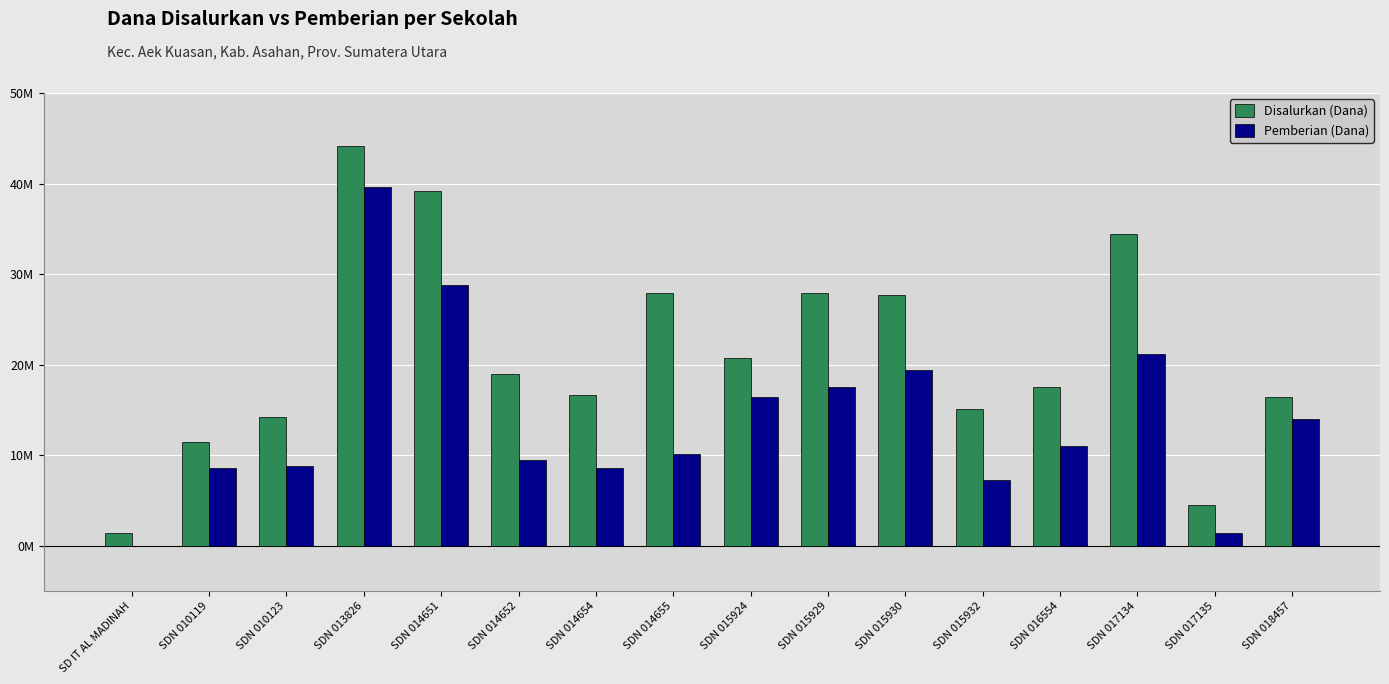

The Disalurkan (Dana) series shows 14175000 at SDN 010123. True or false?

True